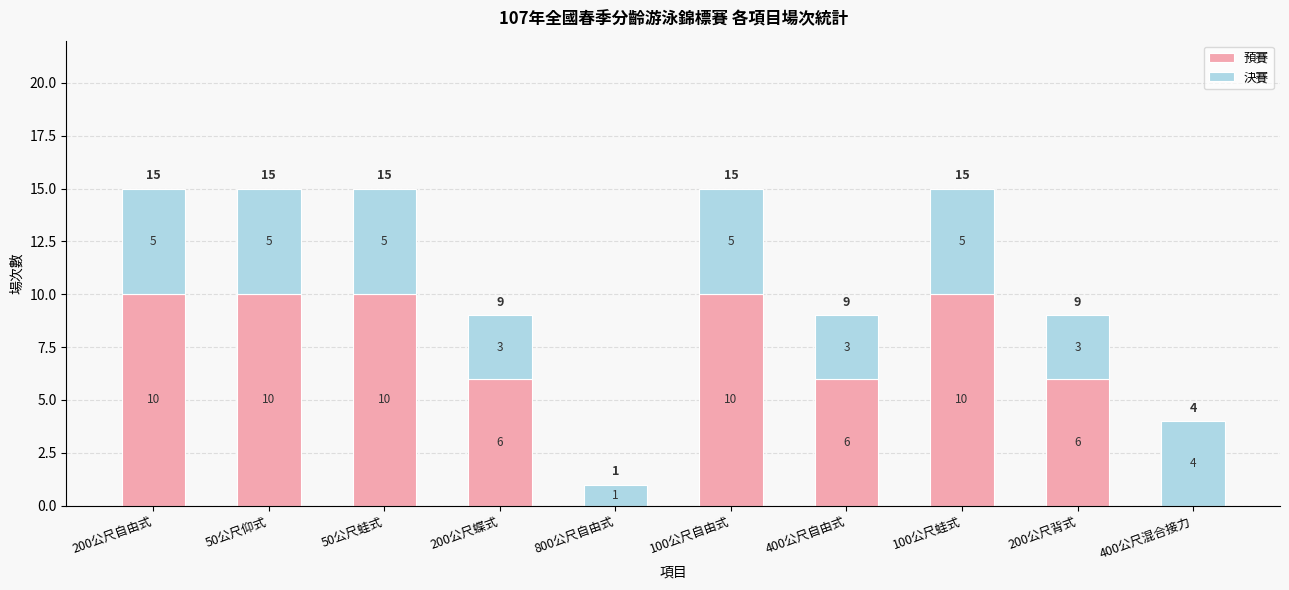

How many 預賽 values are between 6 and 10?

8